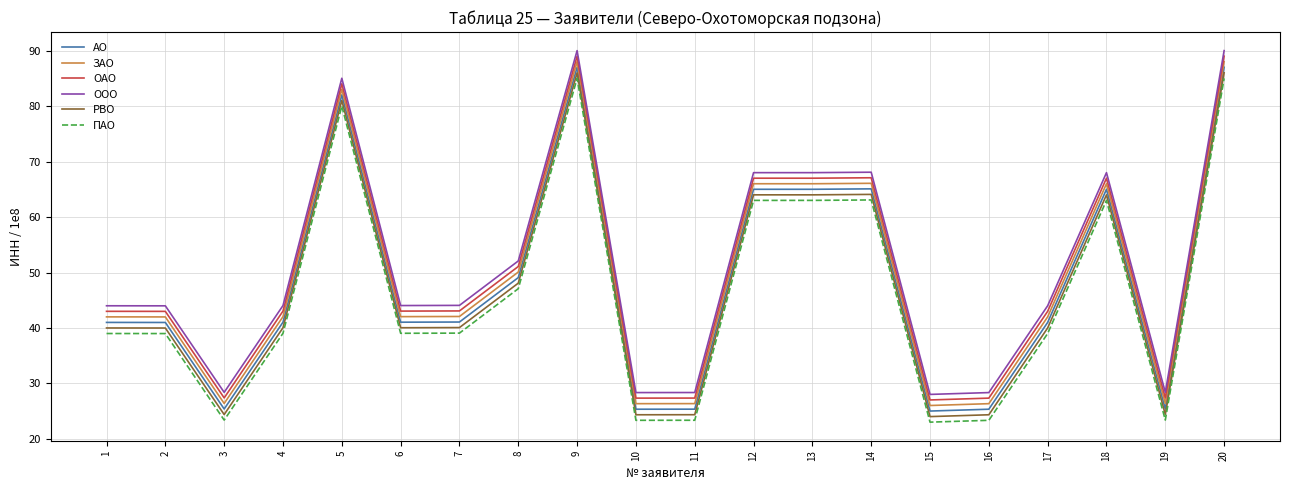

Which series has the largest total across all categories?

ООО